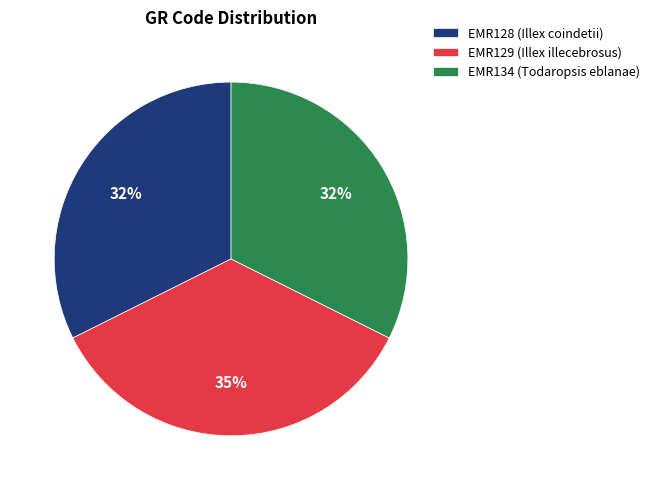

Approximately how many times larger is the value at EMR129 (Illex illecebrosus) compared to EMR134 (Todaropsis eblanae)?

1.1